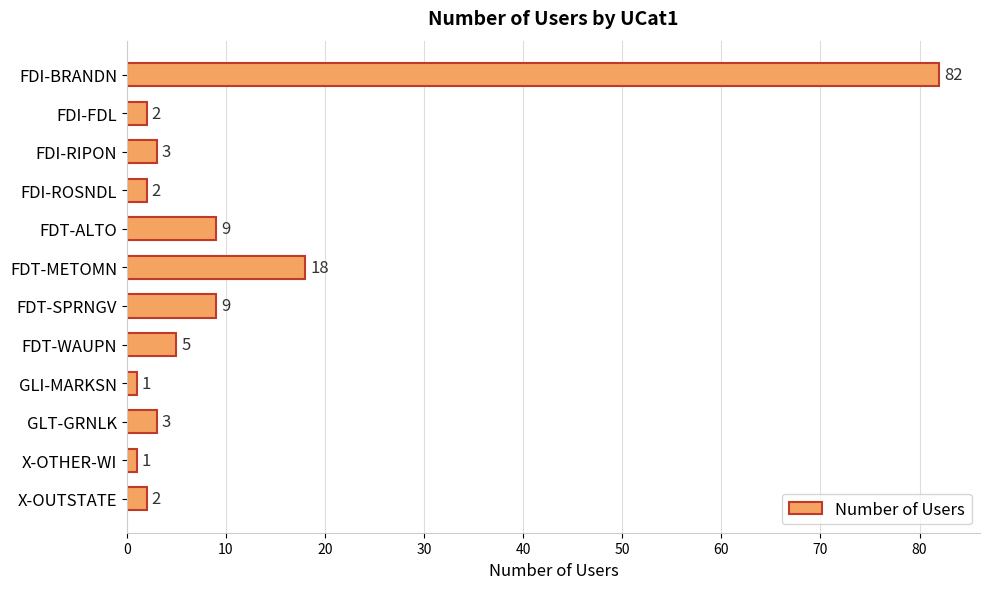

Are the bars horizontal?

Yes